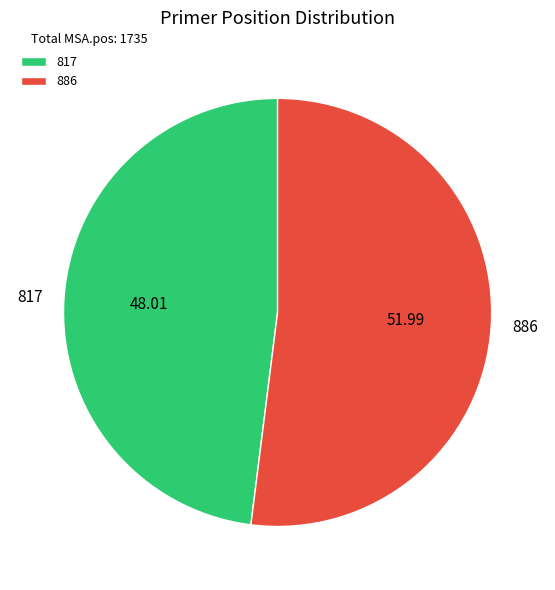

Rank the categories by value from highest to lowest.

886, 817